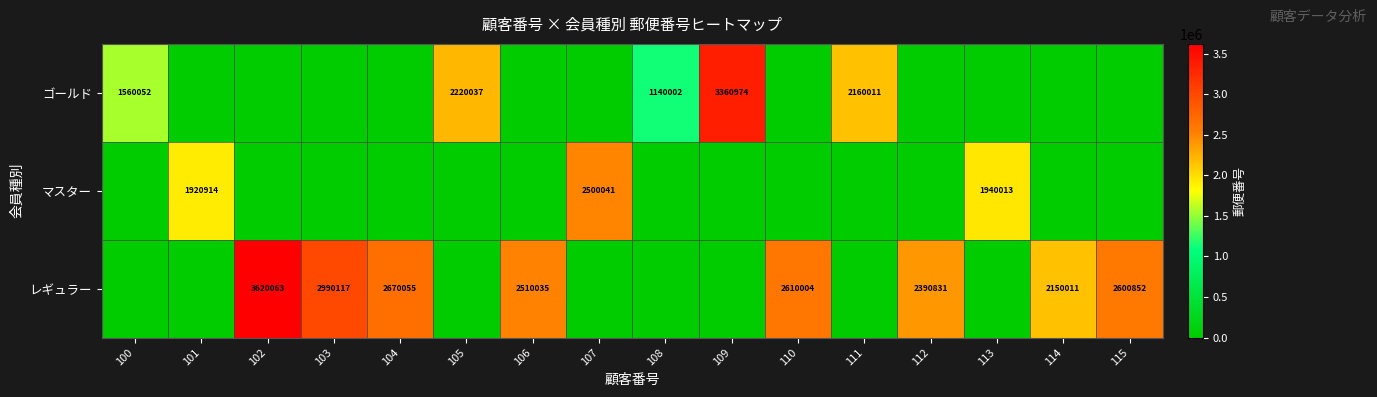

True or false: レギュラー has a value of 3620063 at 102.

True